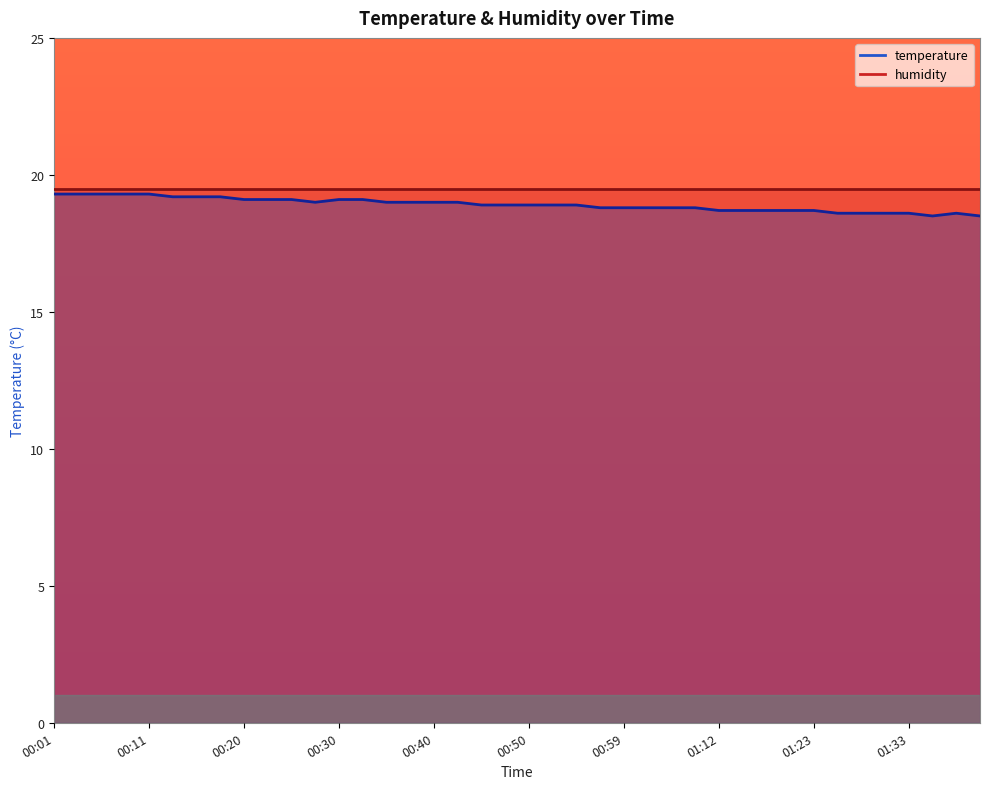

At which category does the chart reach its minimum across all series?

01:35